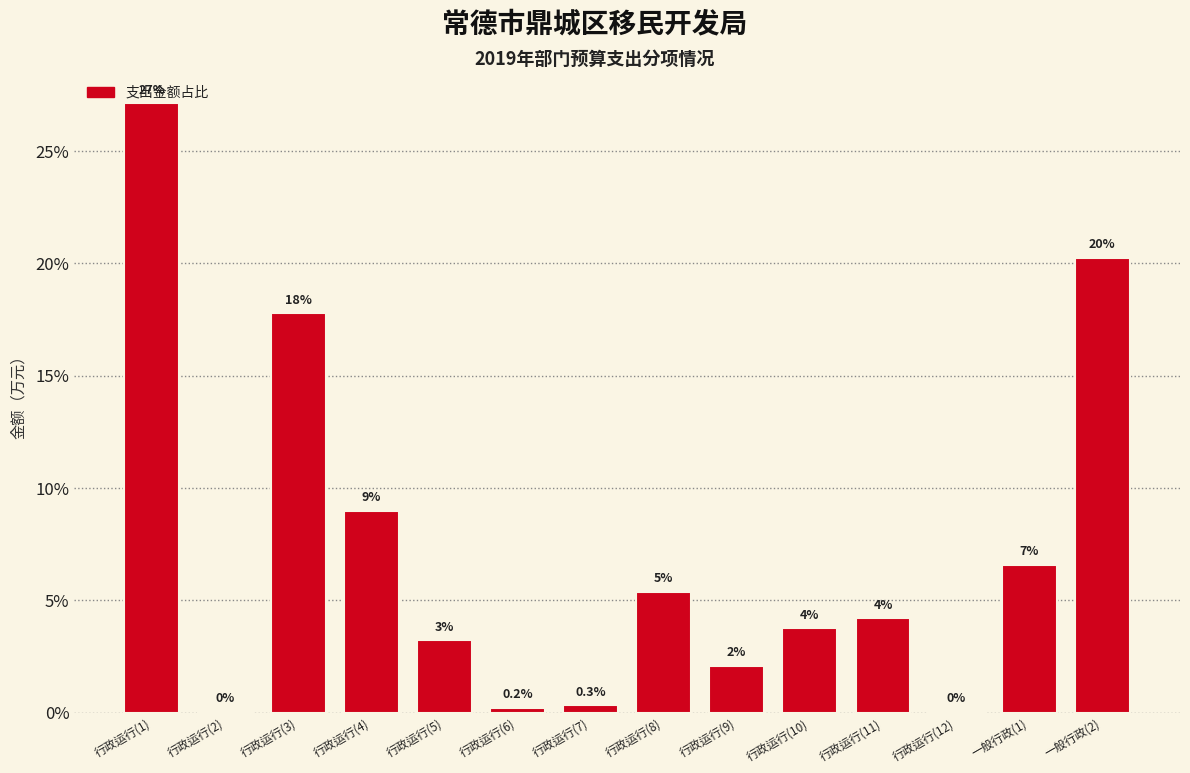

Are the bars horizontal?

No